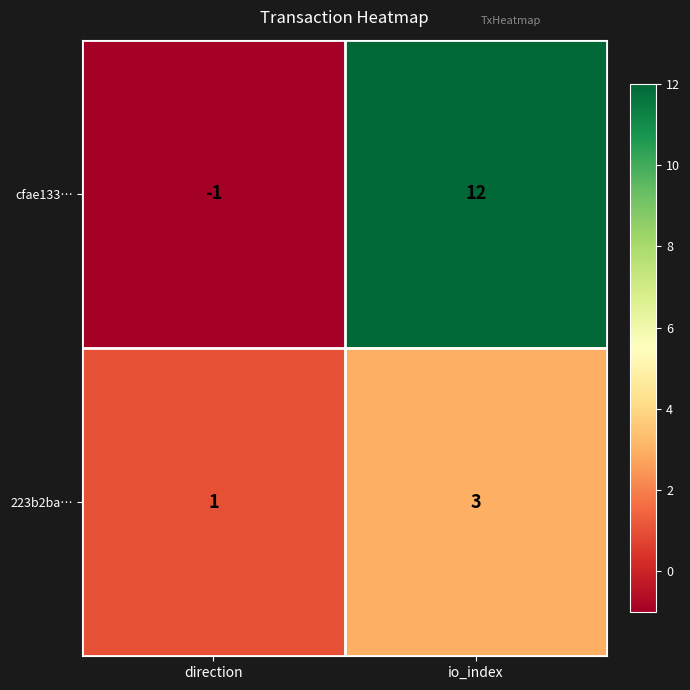

The value of 223b2ba… at io_index is 3. True or false?

True